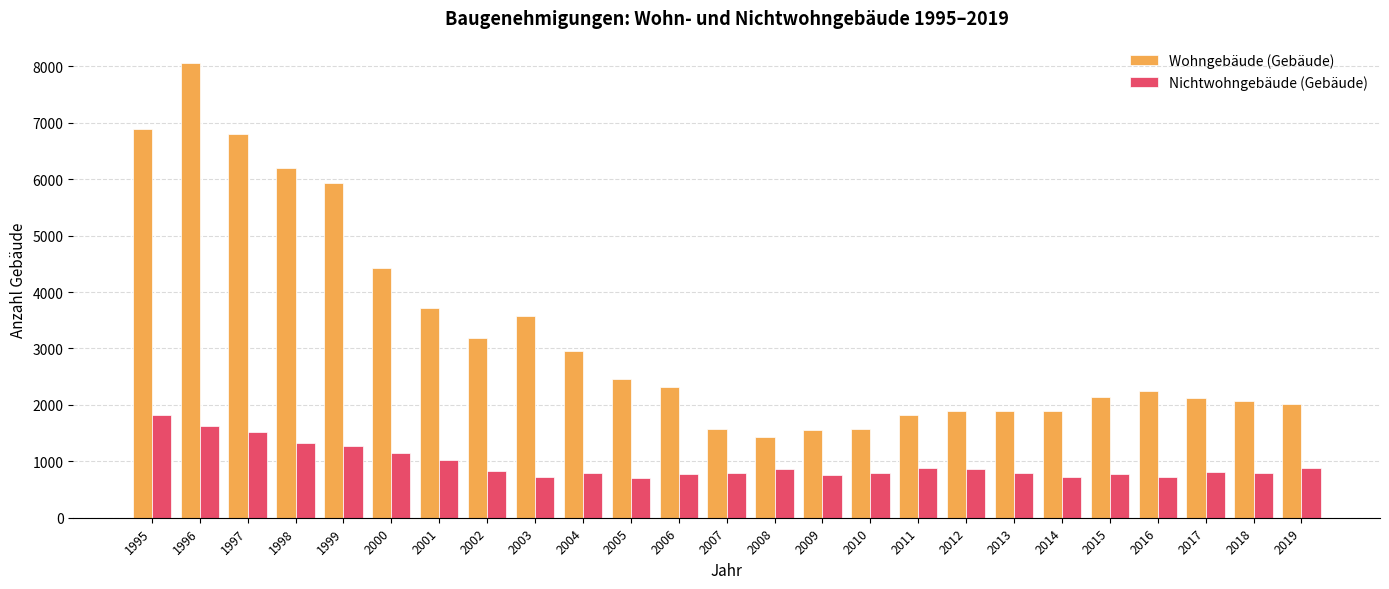

What is the sum of the Wohngebäude (Gebäude) values at 2007 and 1999?

7518